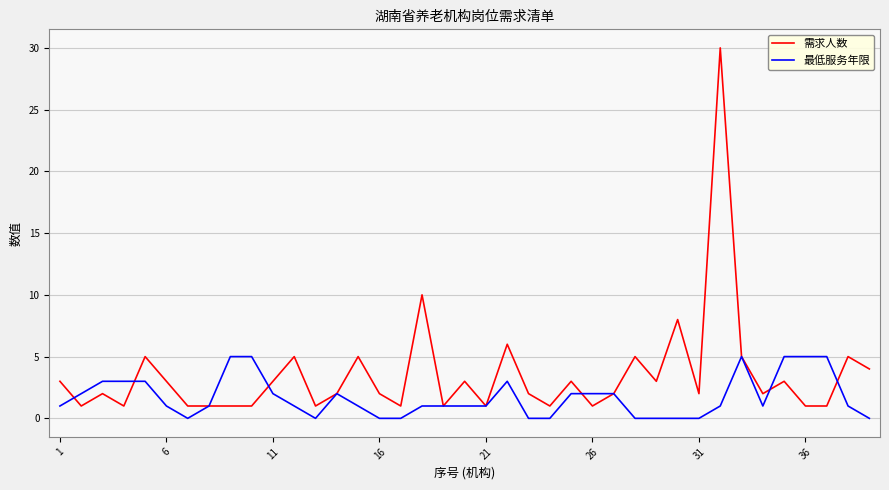

What is the maximum value shown in the chart?

30